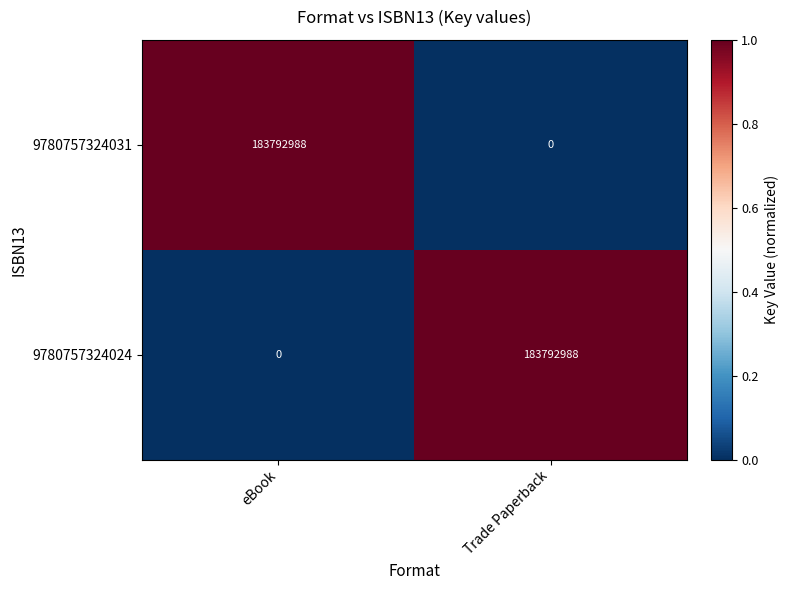

What is the spread (max minus min) of values at eBook?

183792988